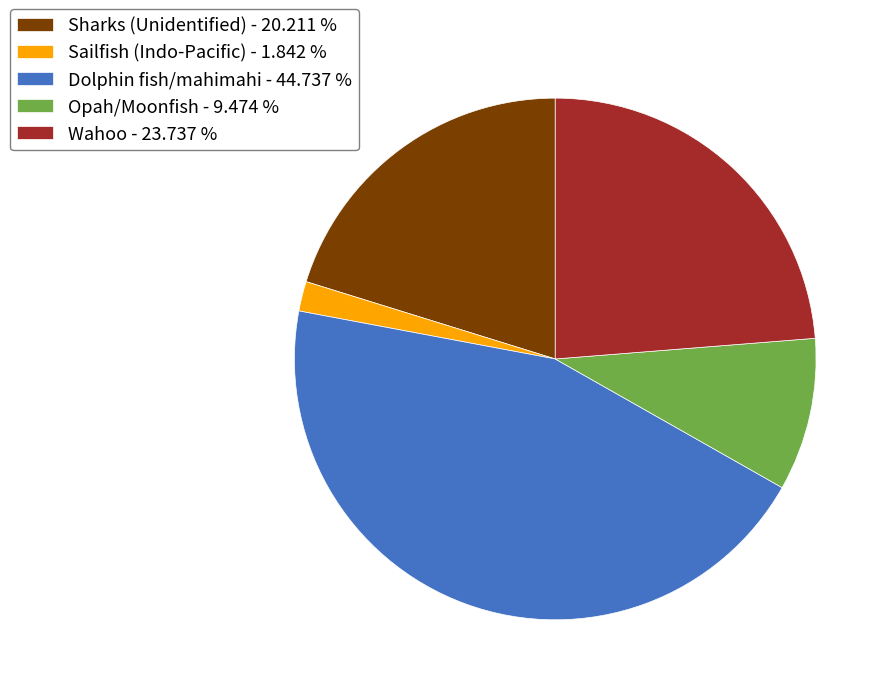

How many slices are in this pie chart?

5